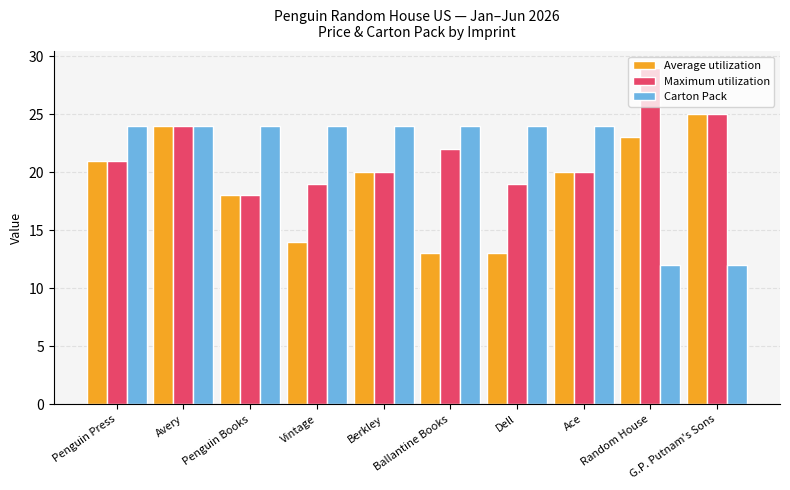

Is it true that Carton Pack equals 24.0 at Avery?

True